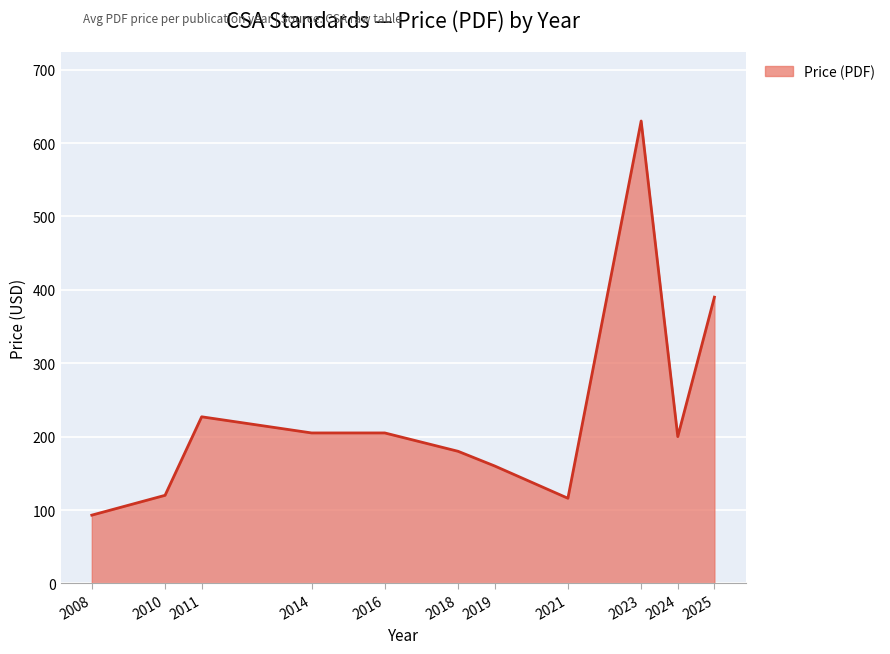

What is the difference between the values at 2025 and 2024?

190